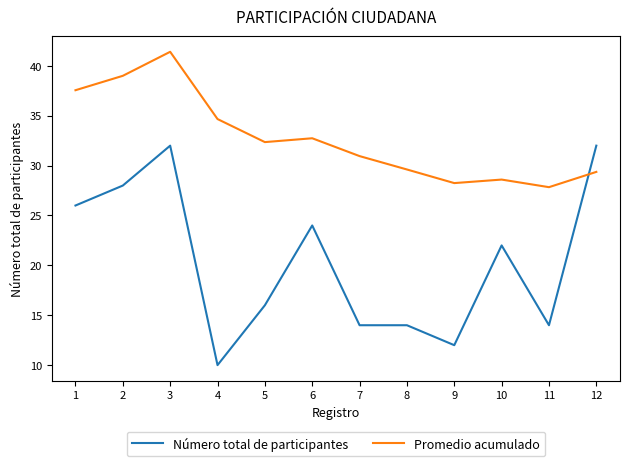

Reading left to right, extract all data points from this chart.

Número total de participantes: 1=26.0	2=28.0	3=32.0	4=10.0	5=16.0	6=24.0	7=14.0	8=14.0	9=12.0	10=22.0	11=14.0	12=32.0
Promedio acumulado: 1=37.6	2=39.0	3=41.4	4=34.7	5=32.4	6=32.7	7=31.0	8=29.6	9=28.2	10=28.6	11=27.8	12=29.4